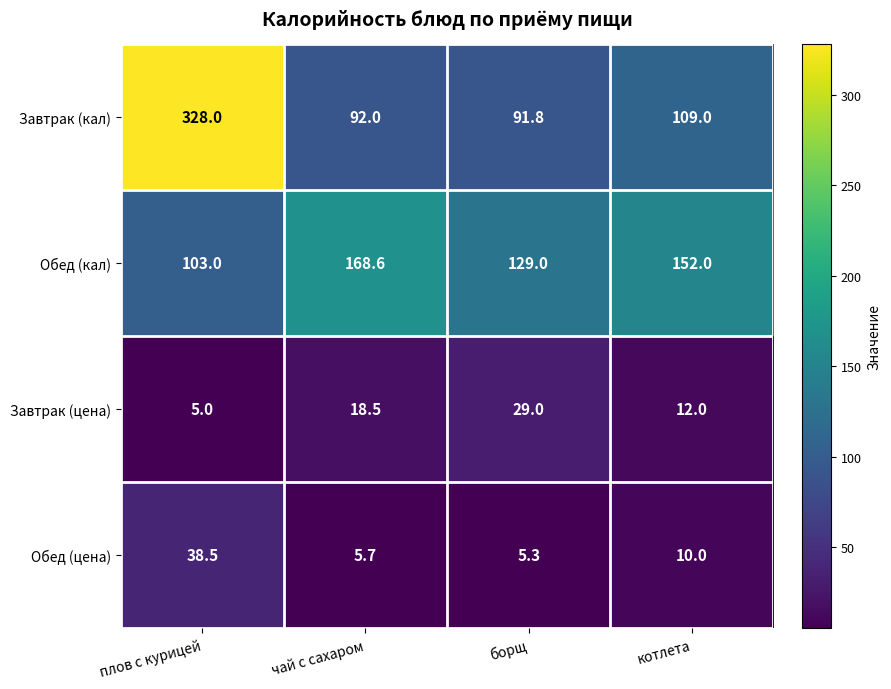

True or false: Завтрак (кал) has a value of 483.6 at плов с курицей.

False